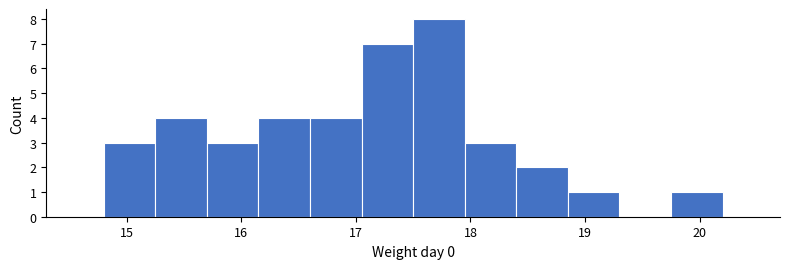

Which range on the x-axis has the tallest bar?

17.50 to 17.95